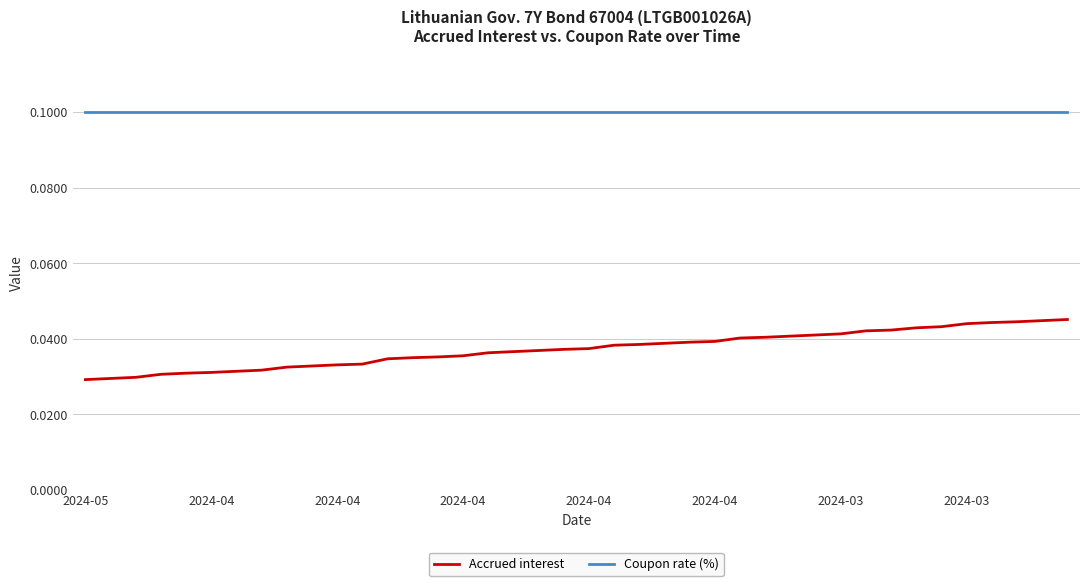

Does the chart have visible grid lines?

Yes